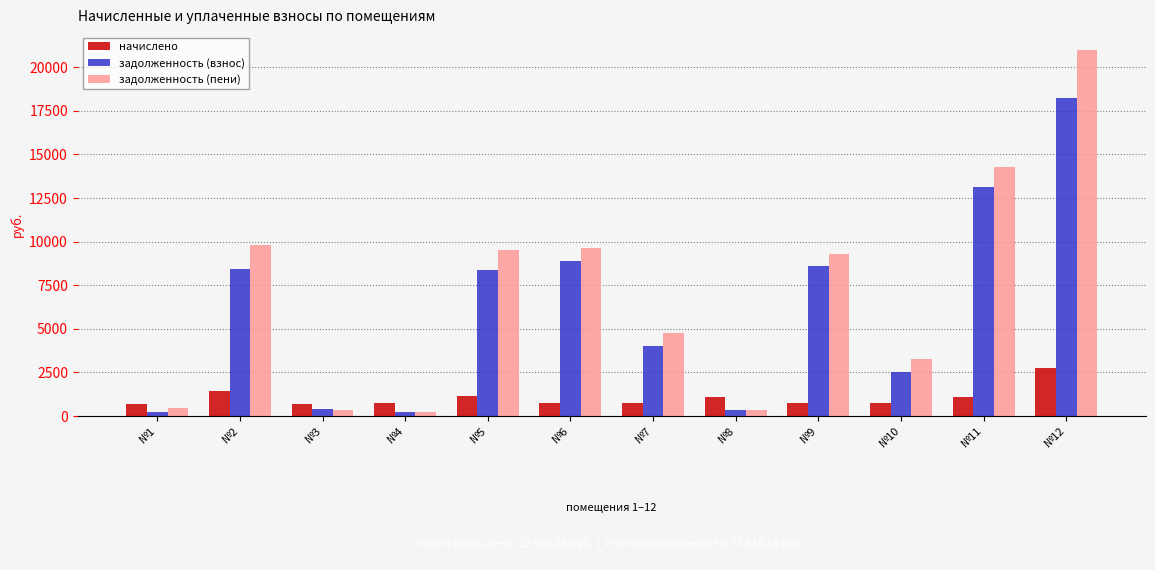

What is the difference between the highest and lowest values at №5?

8363.8